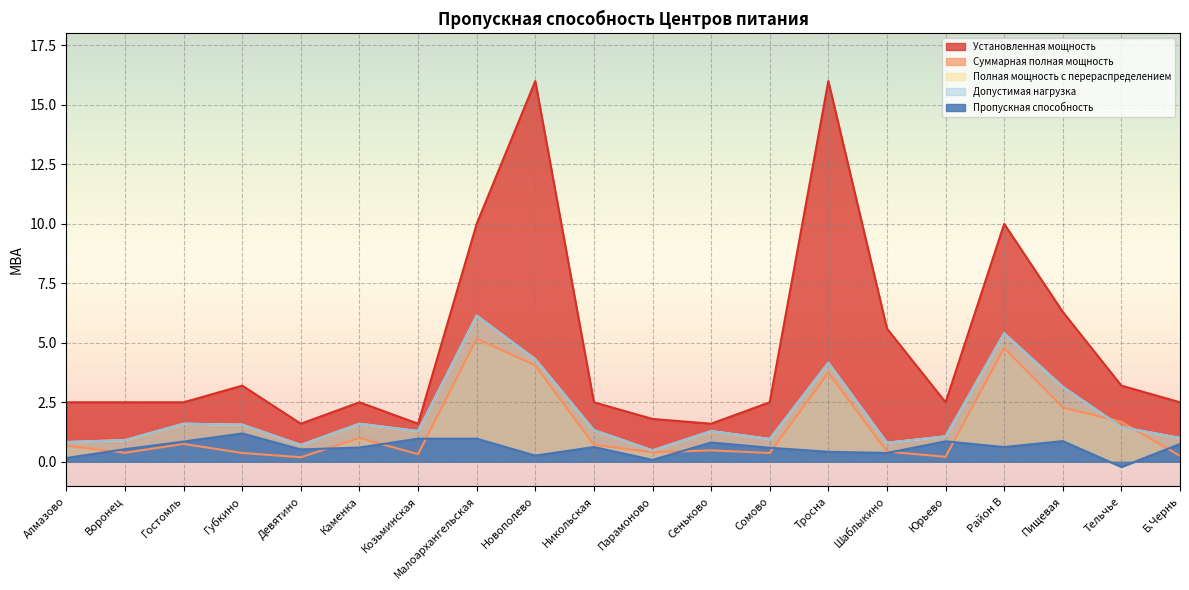

True or false: Установленная мощность has a value of 3.2 at Губкино.

True